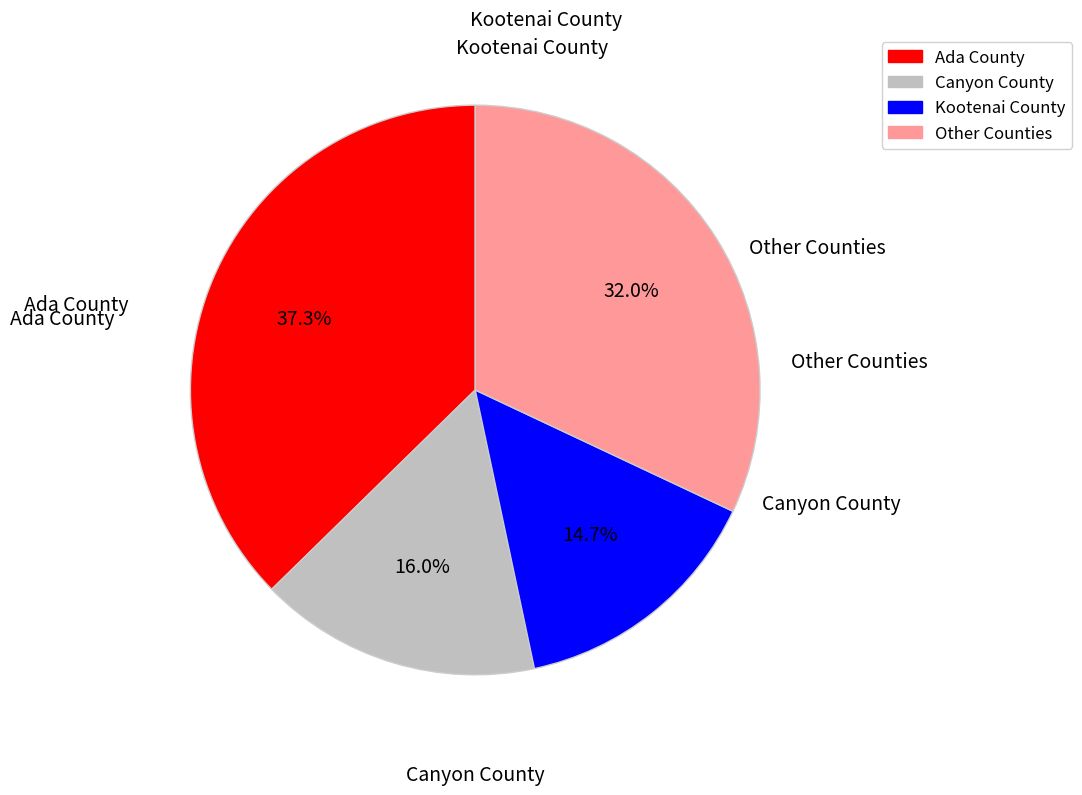

Is there any slice that represents more than half of the pie?

No